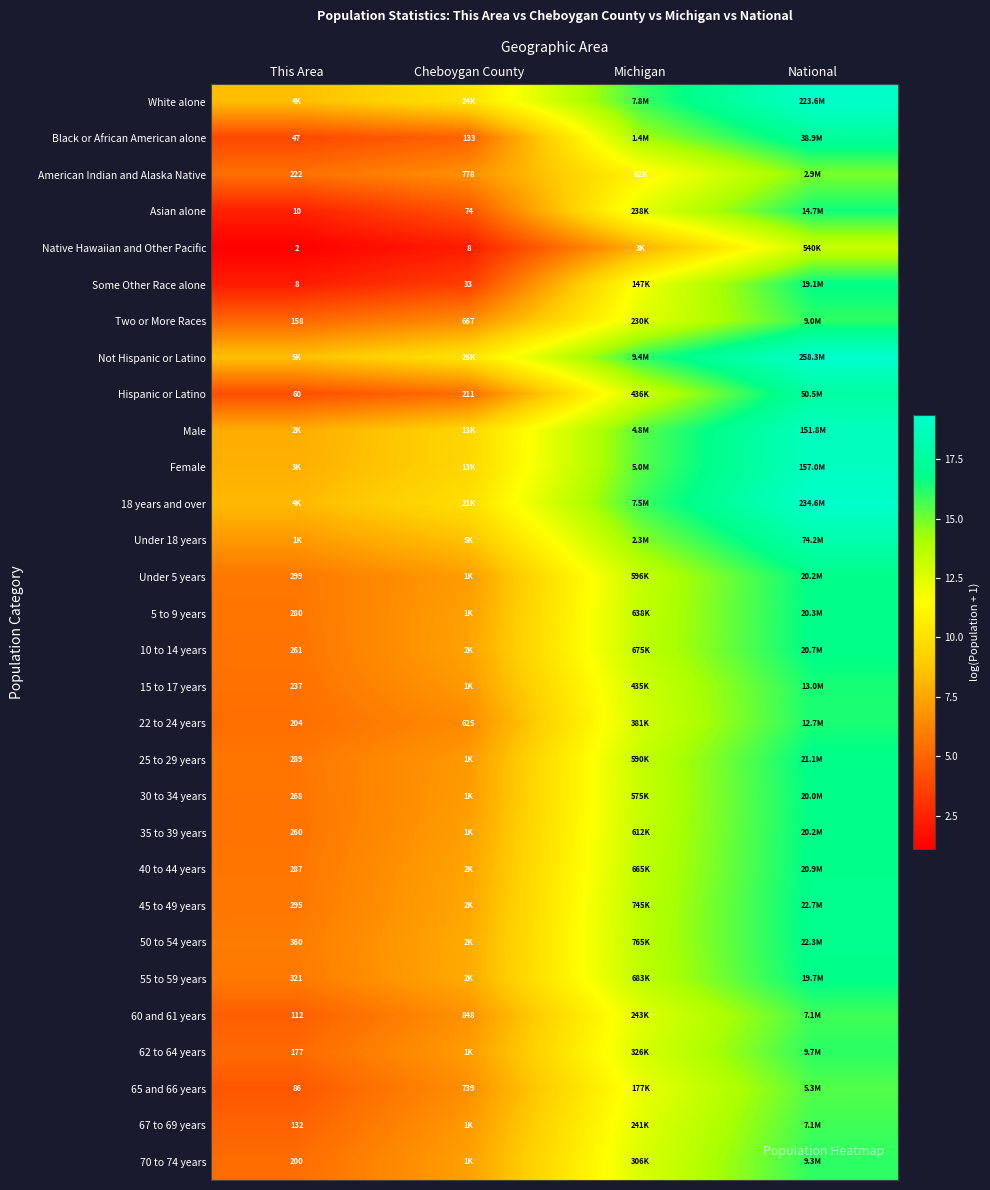

At This Area, list the series in order from largest to smallest.

Not Hispanic or Latino, White alone, 18 years and over, Female, Male, Under 18 years, 50 to 54 years, 55 to 59 years, Under 5 years, 45 to 49 years, 25 to 29 years, 40 to 44 years, 5 to 9 years, 30 to 34 years, 10 to 14 years, 35 to 39 years, 15 to 17 years, American Indian and Alaska Native, 22 to 24 years, 70 to 74 years, 62 to 64 years, Two or More Races, 67 to 69 years, 60 and 61 years, 65 and 66 years, Hispanic or Latino, Black or African American alone, Asian alone, Some Other Race alone, Native Hawaiian and Other Pacific